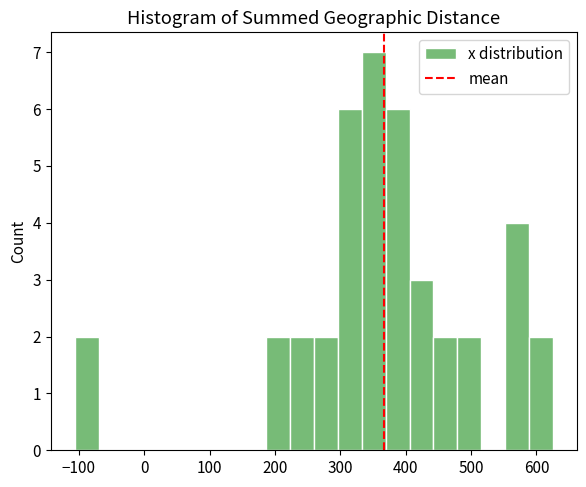

Around what value on the x-axis is the tallest bar? Give the approximate position of its centre, as read against the axis.

350